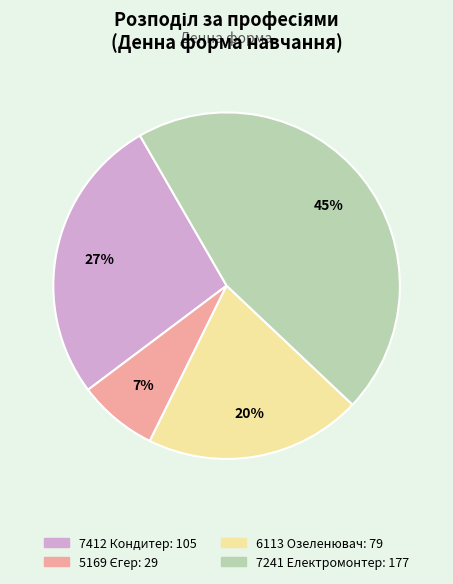

Which category has the biggest portion of the pie?

7241 Електромонтер